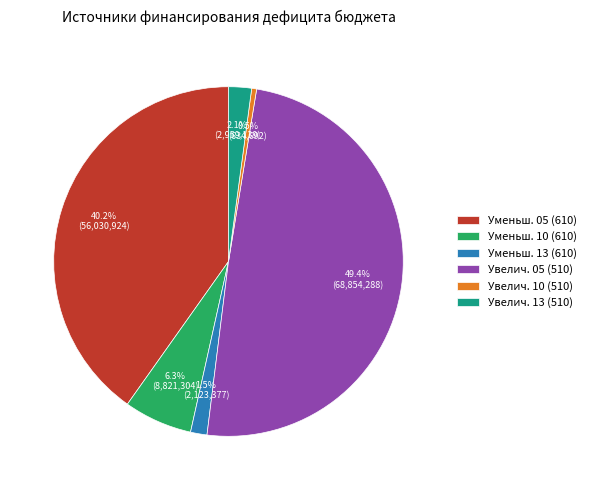

Rank the categories by value from lowest to highest.

Увелич. 10 (510), Уменьш. 13 (610), Увелич. 13 (510), Уменьш. 10 (610), Уменьш. 05 (610), Увелич. 05 (510)